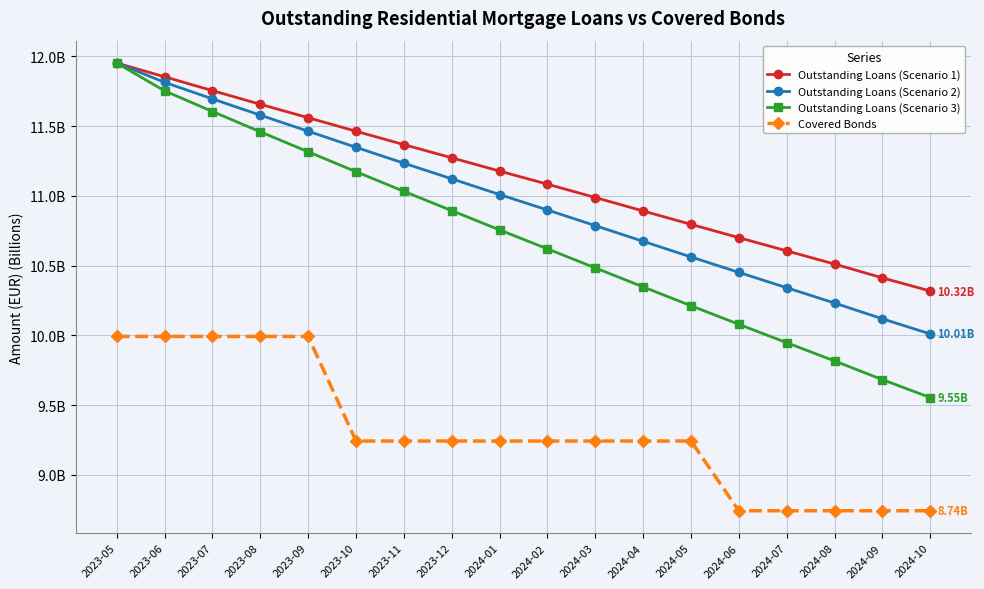

Which series has the widest spread of values?

Outstanding Loans (Scenario 3)